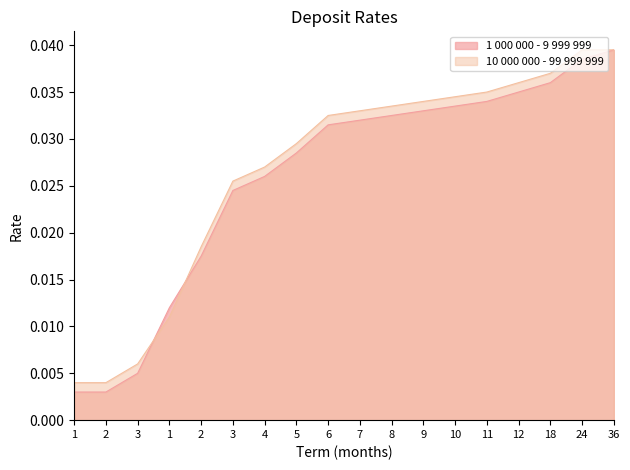

Count the number of data series in this chart.

2